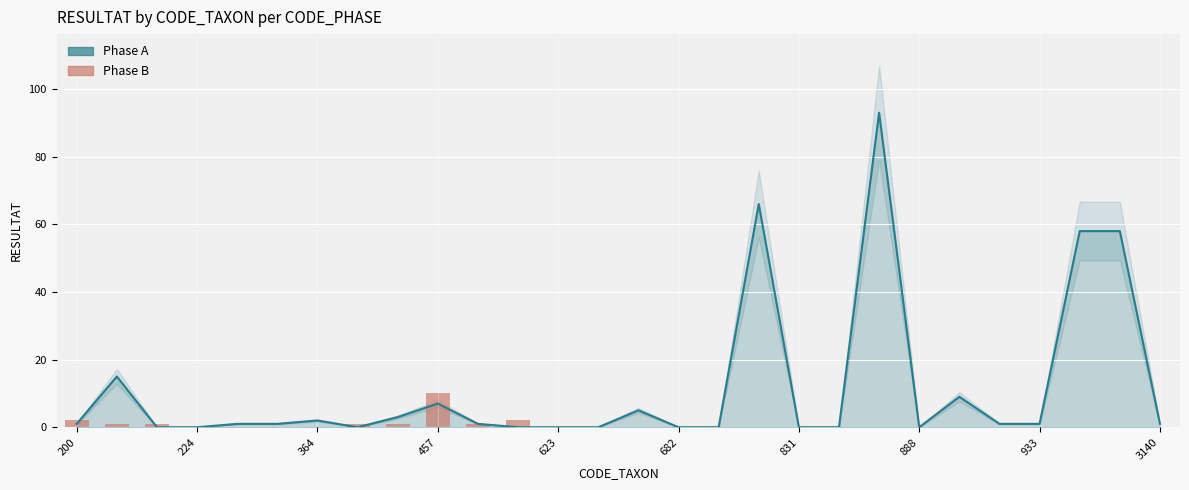

Is the value of Phase A at 200 greater than the value of Phase B at 200?

No